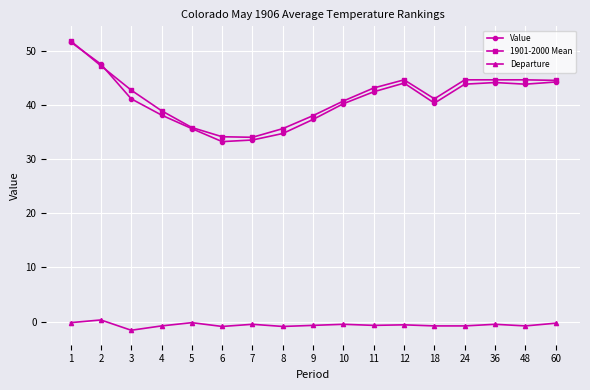

How many data points in Value are above 41?

9